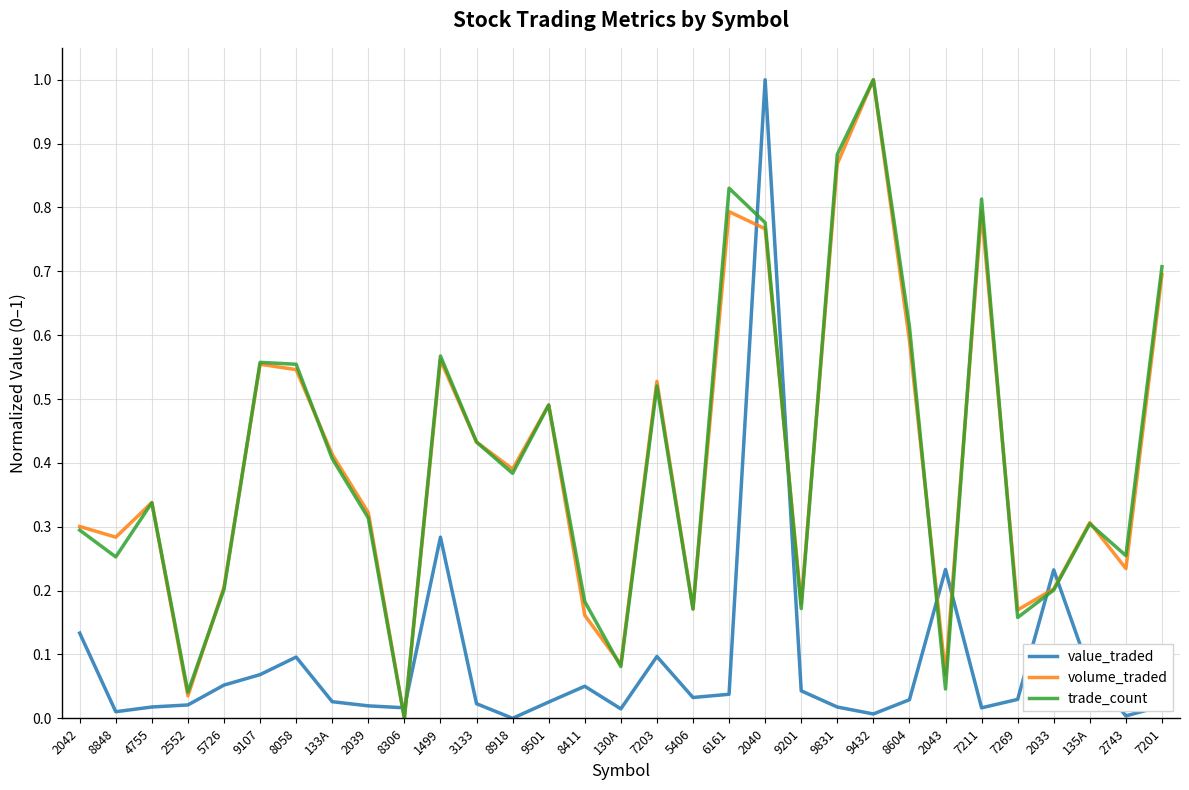

What is the difference between the maximum and second lowest values in the volume_traded series?

1.0